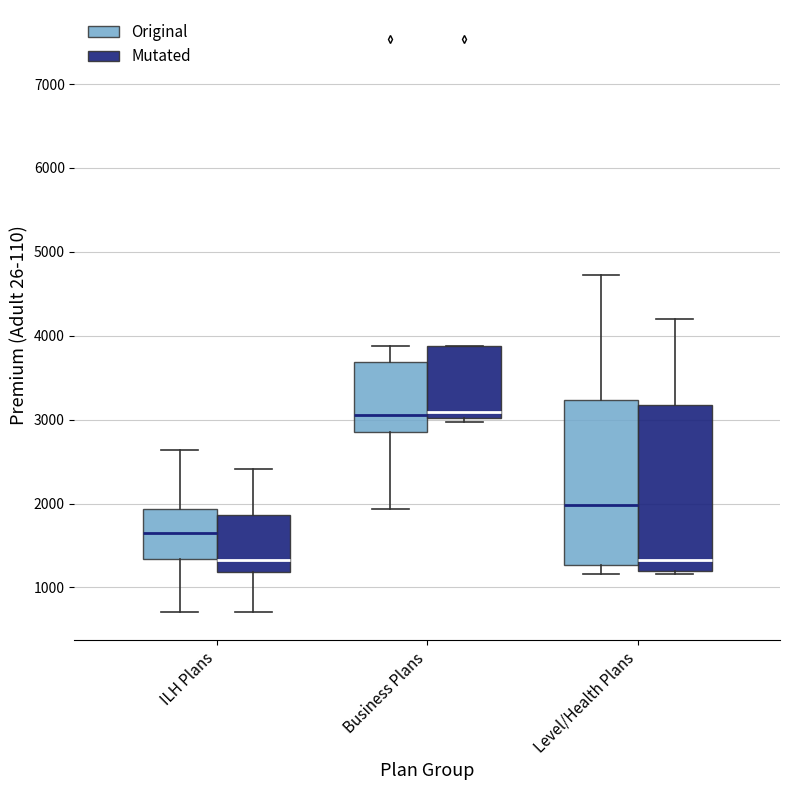

Reading left to right, read every box against the y-axis: the position of its median line, the range the box covers, and the ends of its whiskers. The values are not printed on the chart, so give them approximately, as read against the axis.

ILH Plans (Original): median 1600, box 1300 to 1900, whiskers 700 to 2600
ILH Plans (Mutated): median 1300, box 1200 to 1900, whiskers 700 to 2400
Business Plans (Original): median 3100, box 2900 to 3700, whiskers 1900 to 3900
Business Plans (Mutated): median 3100, box 3000 to 3900, whiskers 3000 (just below the box's lower edge) to 3900
Level/Health Plans (Original): median 2000, box 1300 to 3200, whiskers 1200 to 4700
Level/Health Plans (Mutated): median 1300, box 1200 to 3200, whiskers 1200 (just below the box's lower edge) to 4200